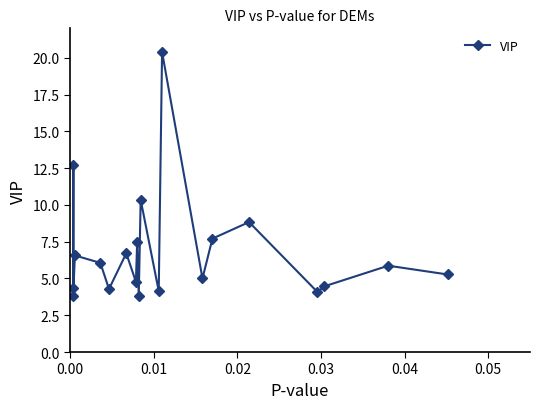

True or false: there are more than 1 points higher than both neighbors.

True